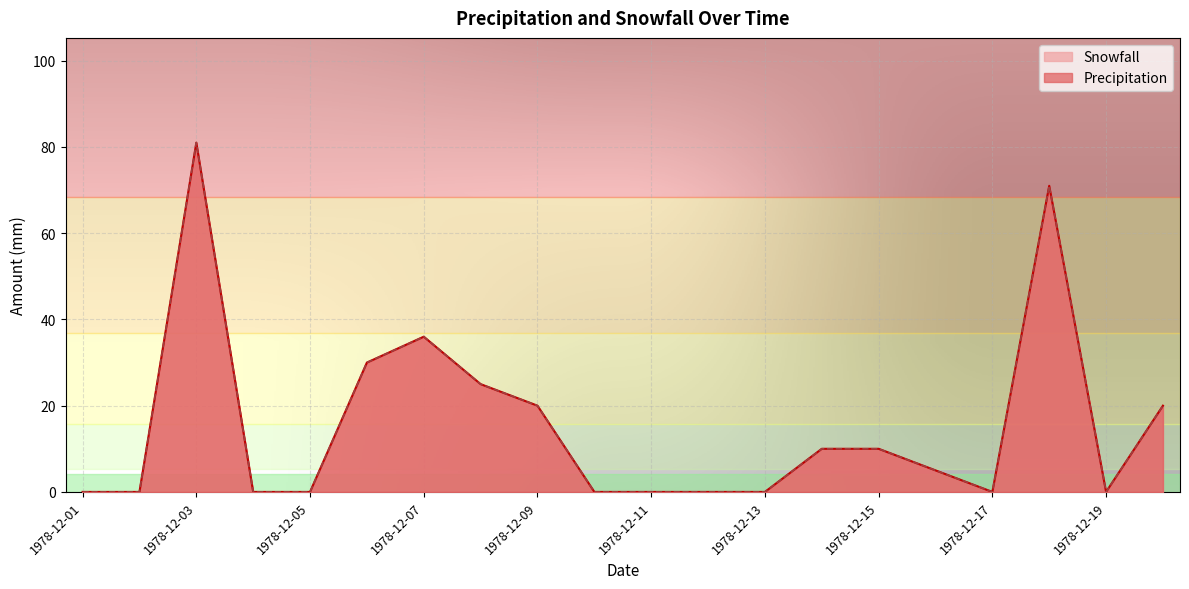

True or false: Snowfall has more than 0 points higher than both neighbors.

True